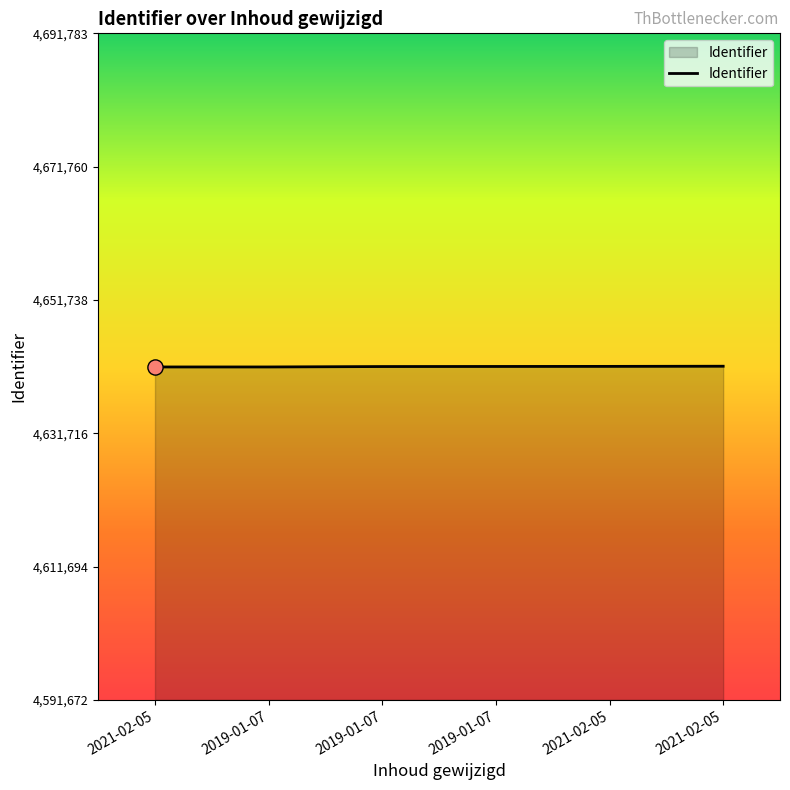

What is the change in value from 2019-01-07 to 2021-02-05?

+12